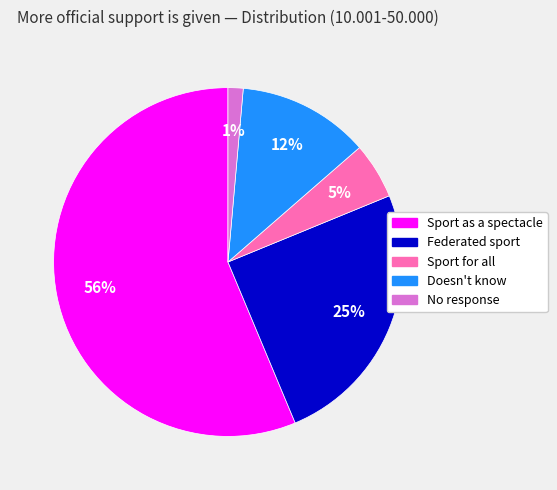

Do No response and Sport for all together represent more than half of the pie?

No